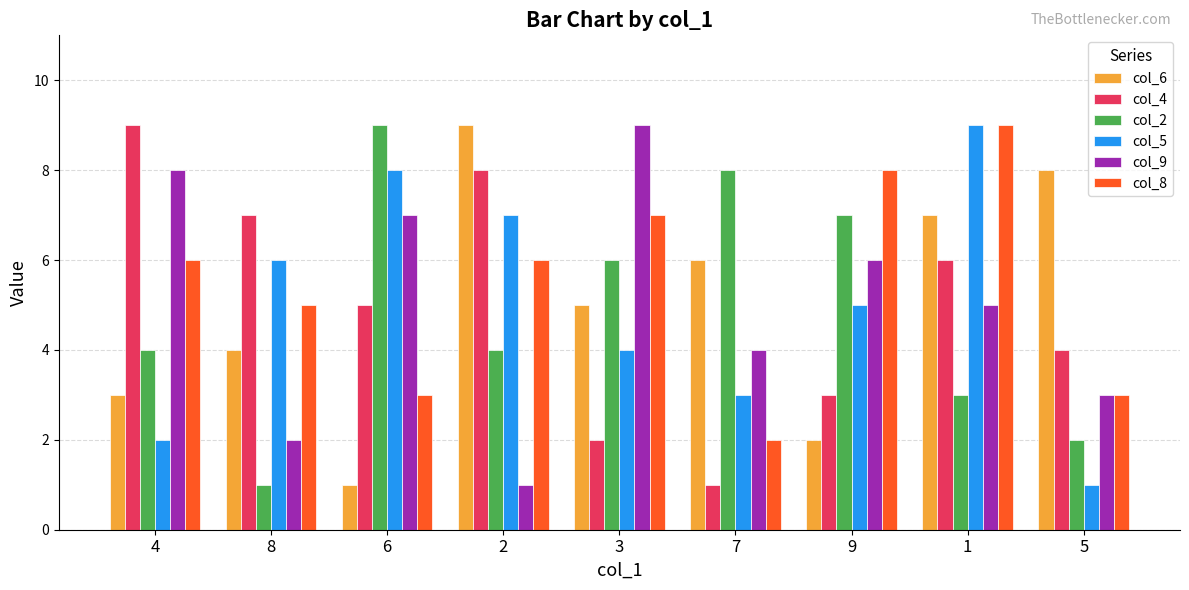

Reading left to right, what are all the values shown in this chart?

col_6: 4=3	8=4	6=1	2=9	3=5	7=6	9=2	1=7	5=8
col_4: 4=9	8=7	6=5	2=8	3=2	7=1	9=3	1=6	5=4
col_2: 4=4	8=1	6=9	2=4	3=6	7=8	9=7	1=3	5=2
col_5: 4=2	8=6	6=8	2=7	3=4	7=3	9=5	1=9	5=1
col_9: 4=8	8=2	6=7	2=1	3=9	7=4	9=6	1=5	5=3
col_8: 4=6	8=5	6=3	2=6	3=7	7=2	9=8	1=9	5=3